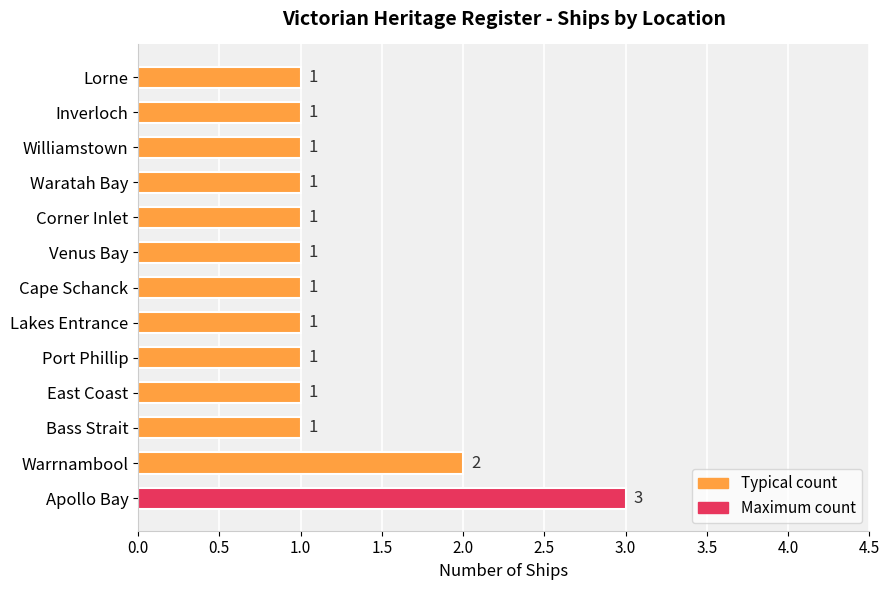

Does the chart contain stacked bars?

No